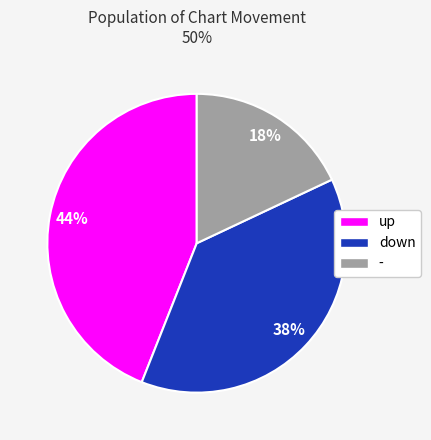

To the nearest percent, what portion does up represent?

44%